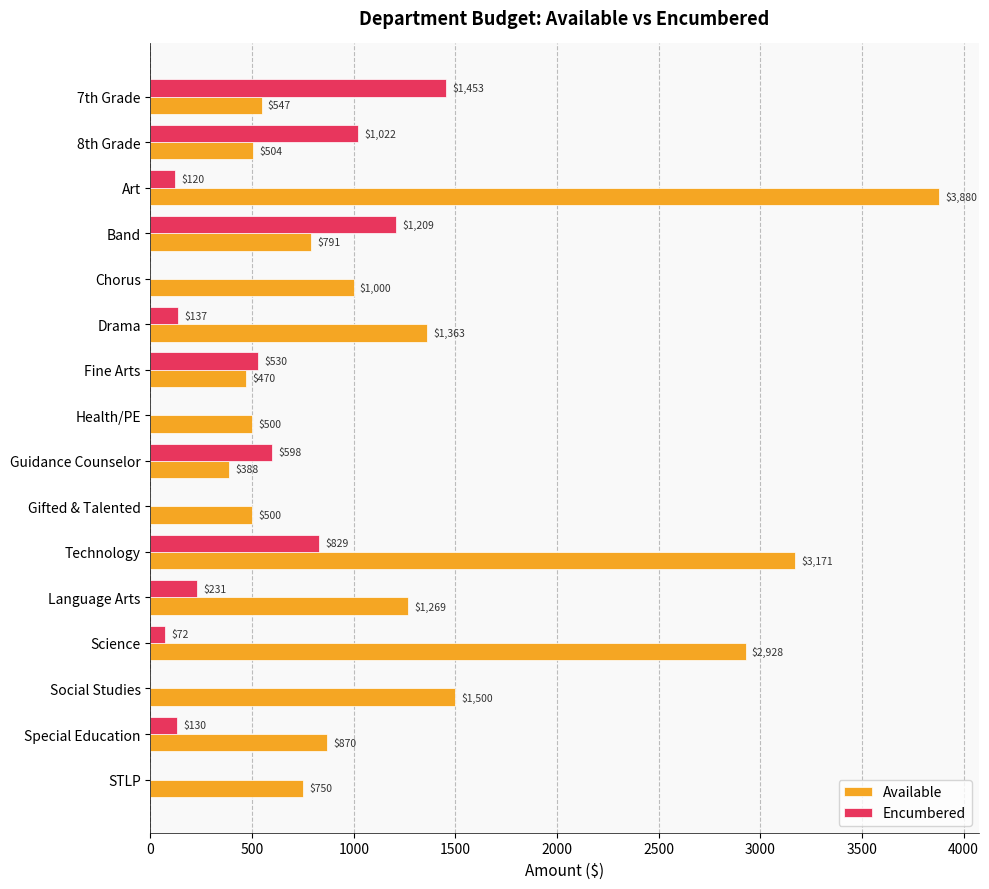

The value of Available at STLP is 750.0. True or false?

True